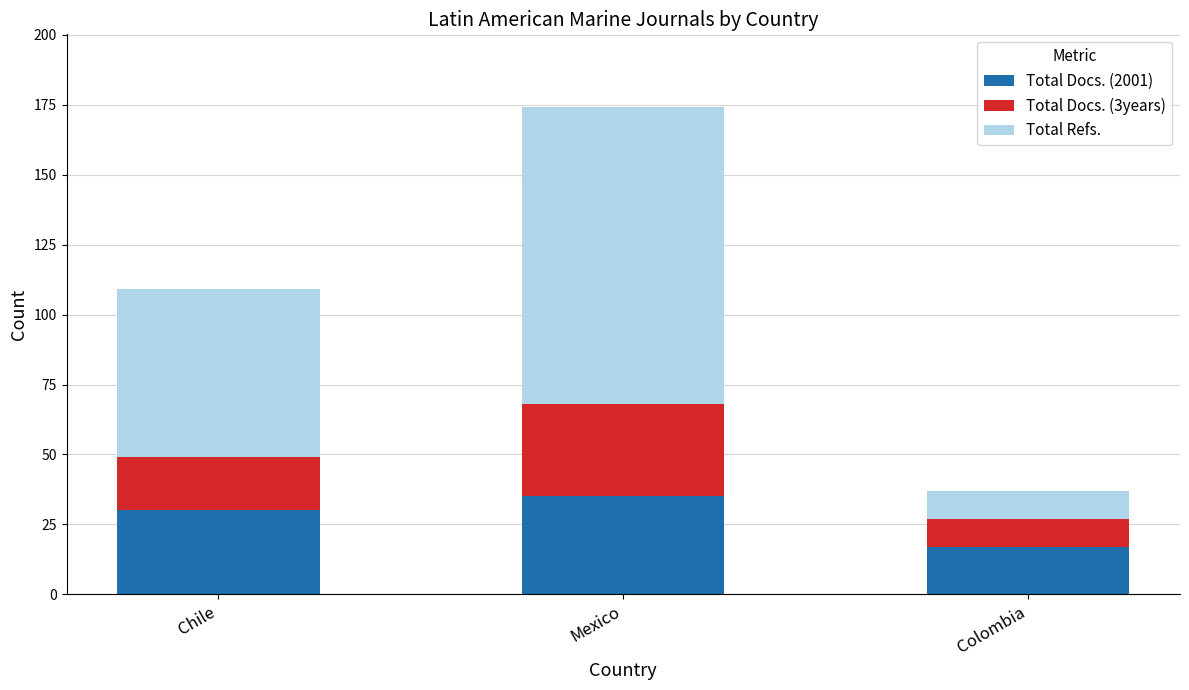

What is the highest value of the Total Docs. (2001) series?

35